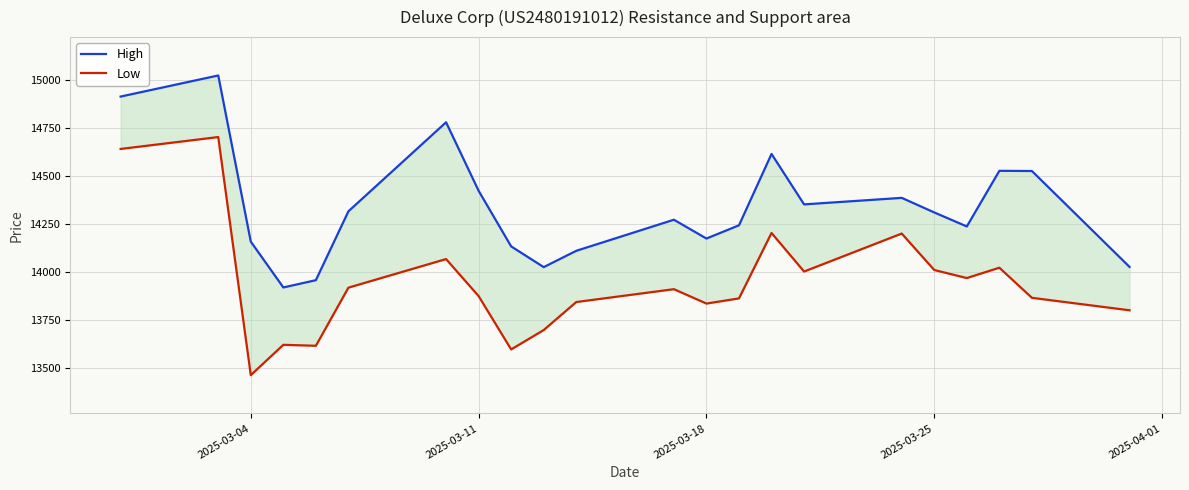

How many interior local peaks does the Low series have?

7